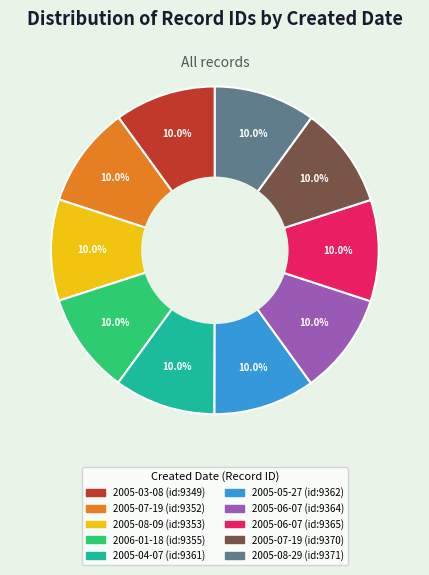

Does any single category account for the majority?

No